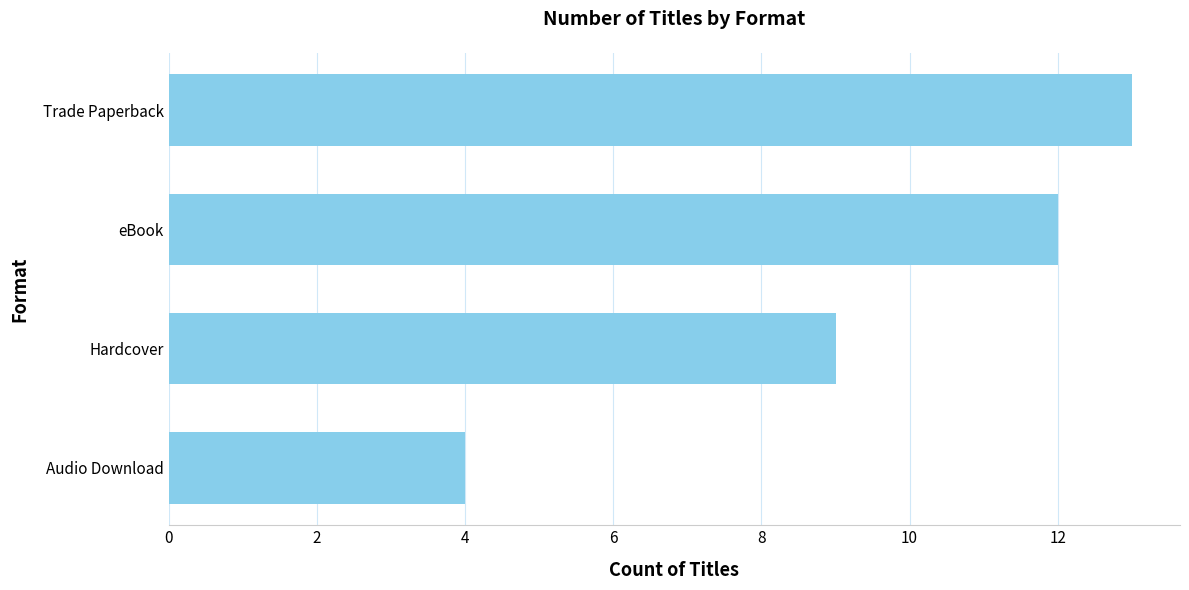

Which category has the lowest value across all series?

Audio Download